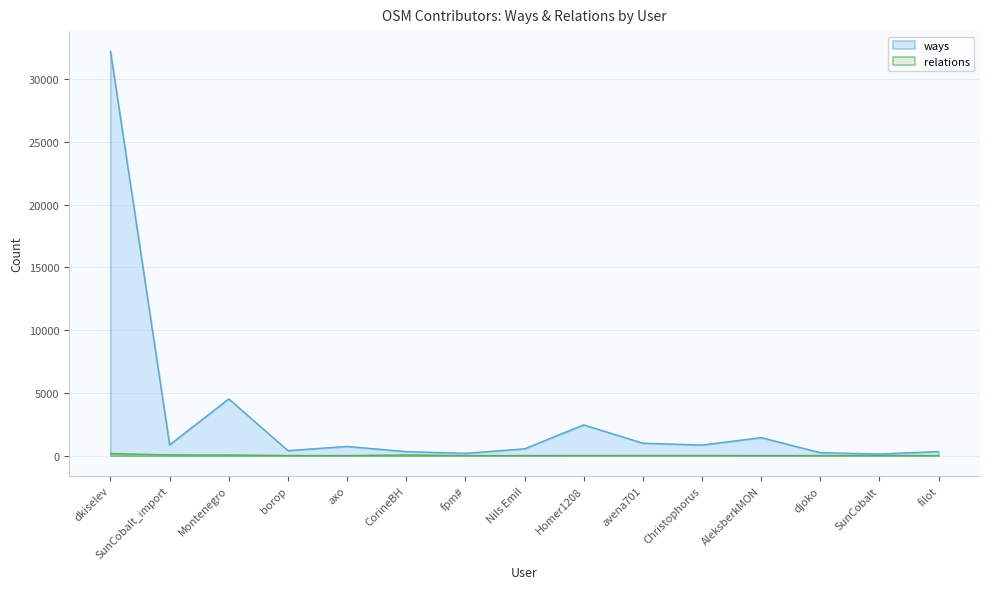

Where does the relations series first go above 4?

dkiselev